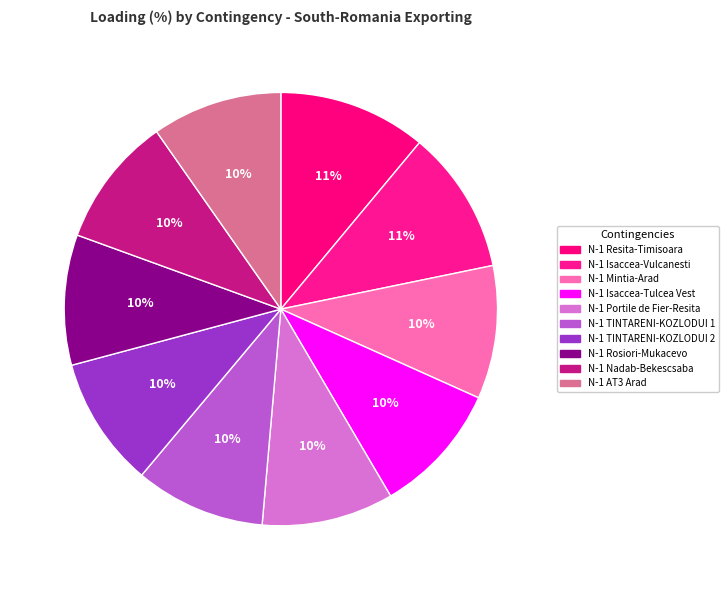

Count the number of slices in the pie.

10